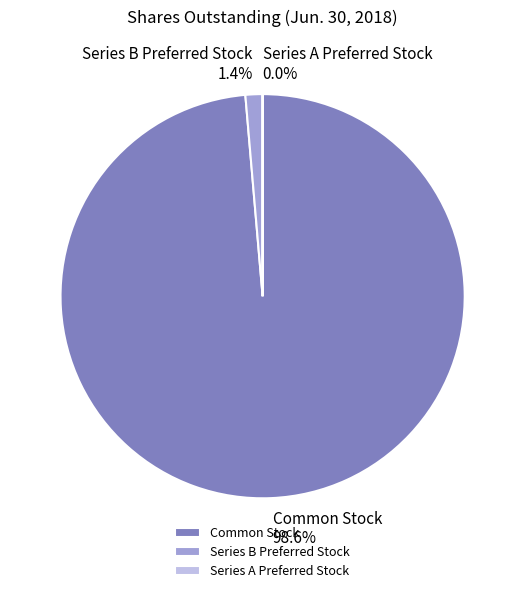

Is the sum of Series A Preferred Stock and Common Stock greater than half?

Yes